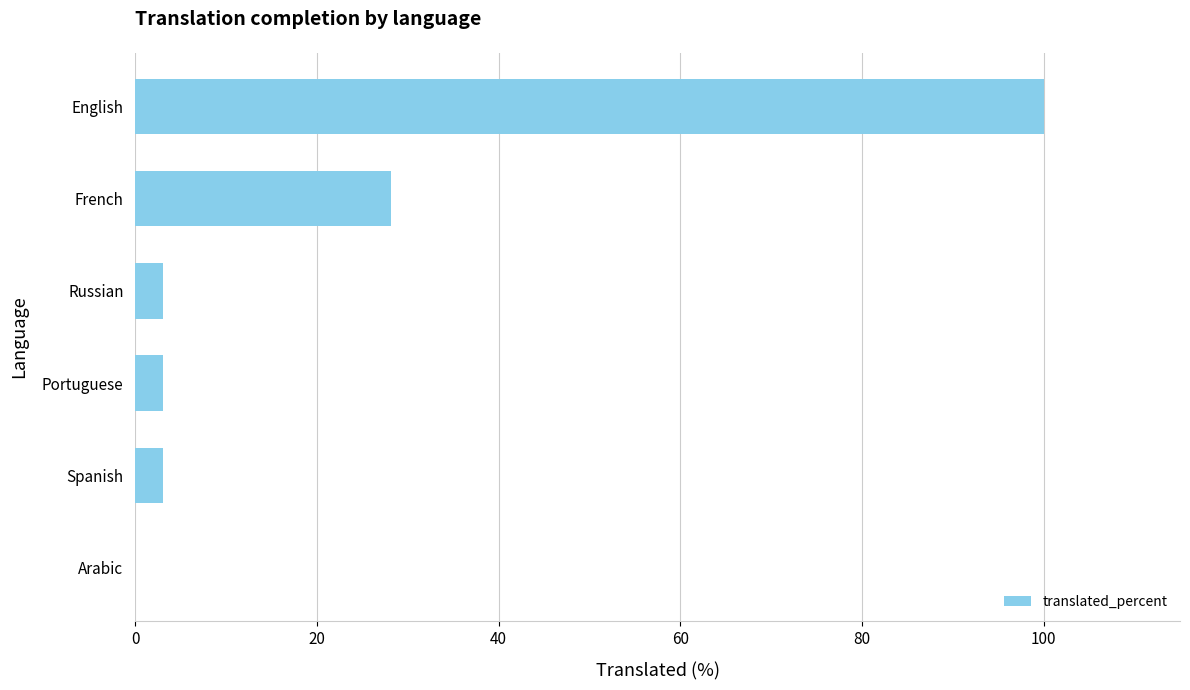

At which label is the value closest to 50?

French